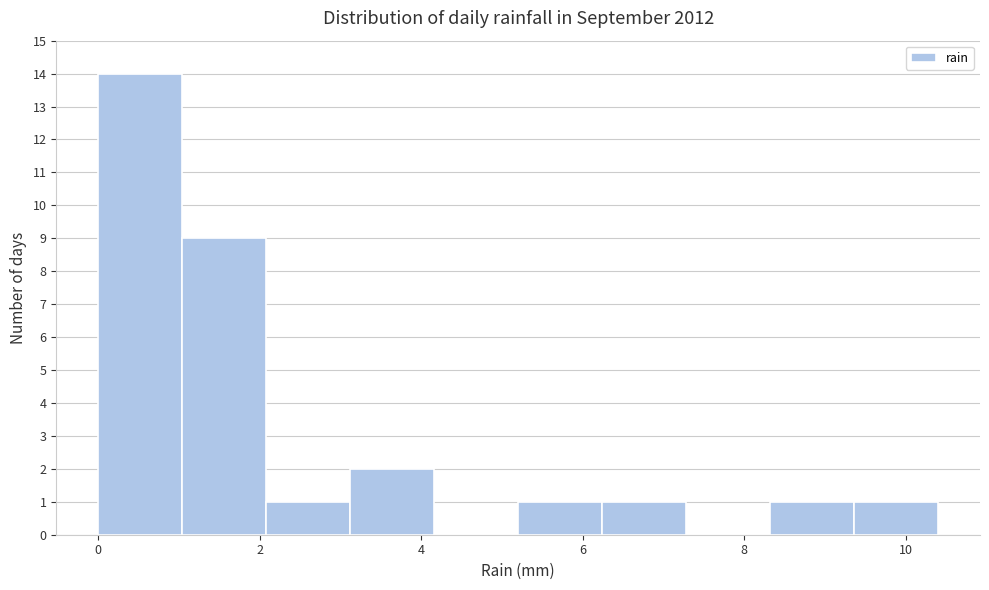

Which range on the x-axis has the tallest bar?

0.00 to 1.04